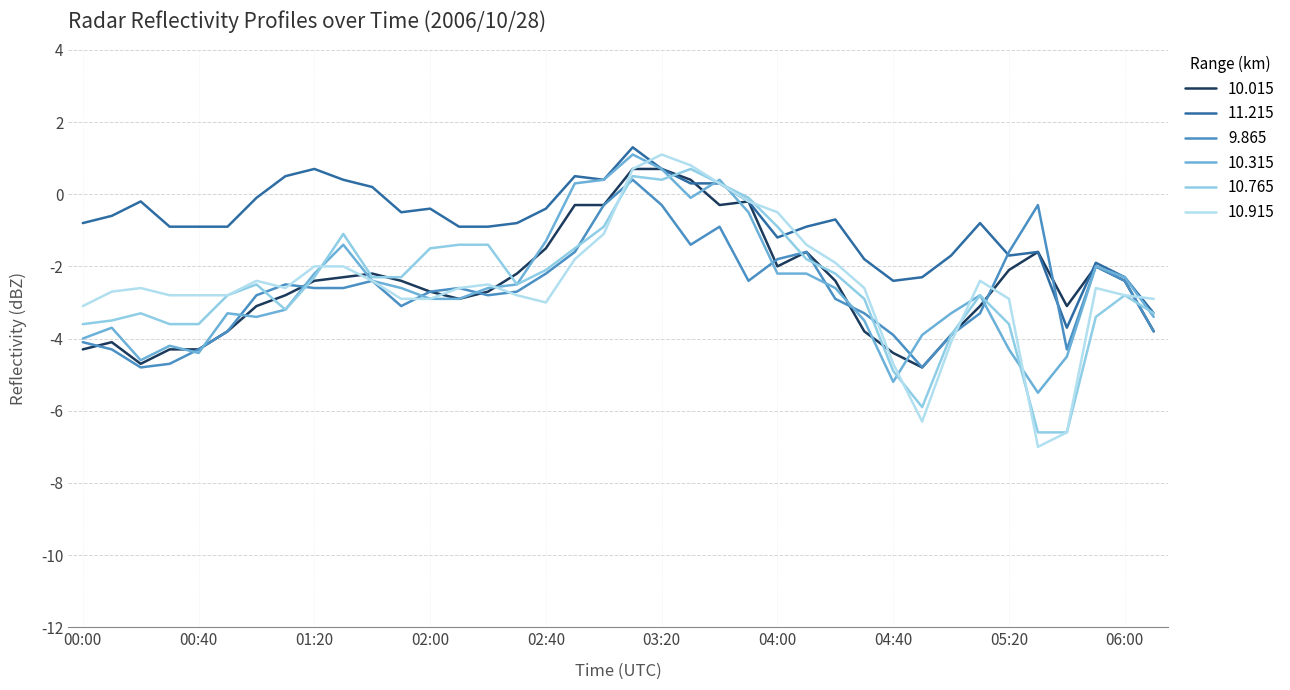

Which series has the largest range (max minus min)?

10.915